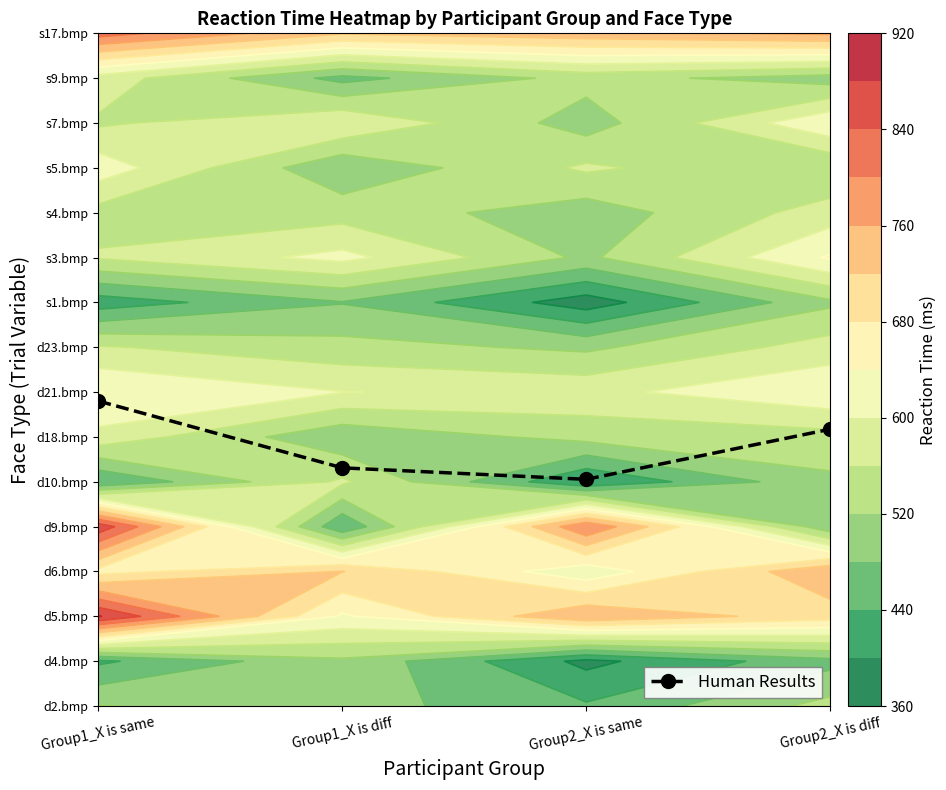

How many distinct data groups are displayed?

1